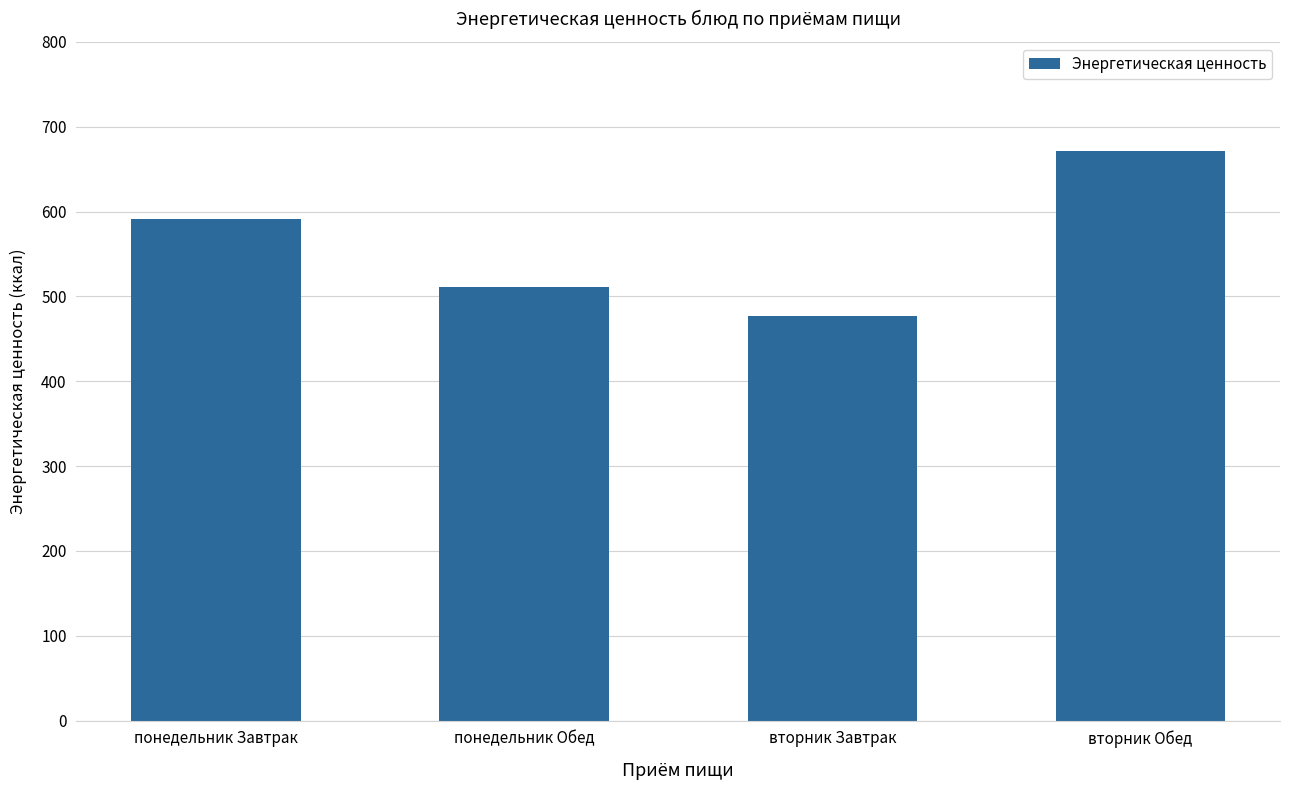

Between вторник Завтрак and понедельник Обед, which is larger?

понедельник Обед